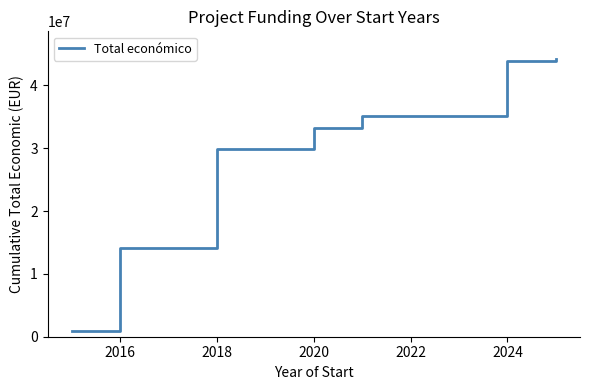

What is the maximum value shown in the chart?

44190548